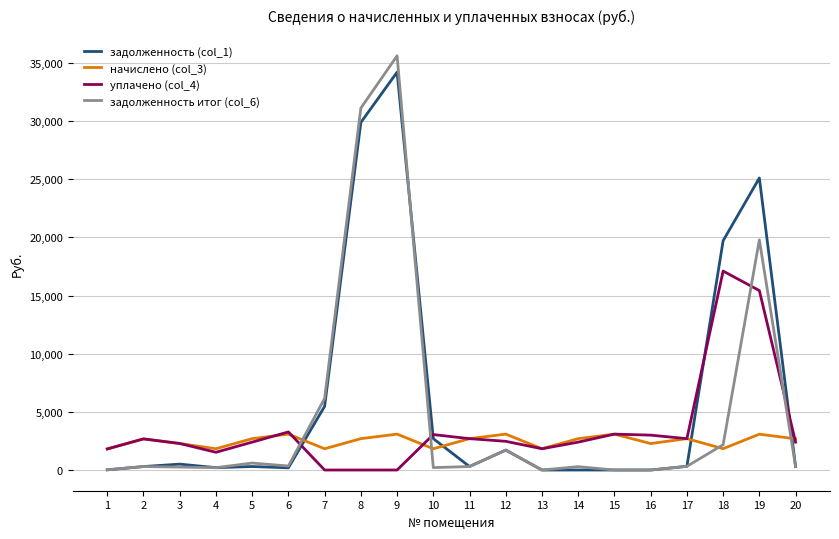

Is it true that задолженность (col_1) equals 315.7 at 17?

True